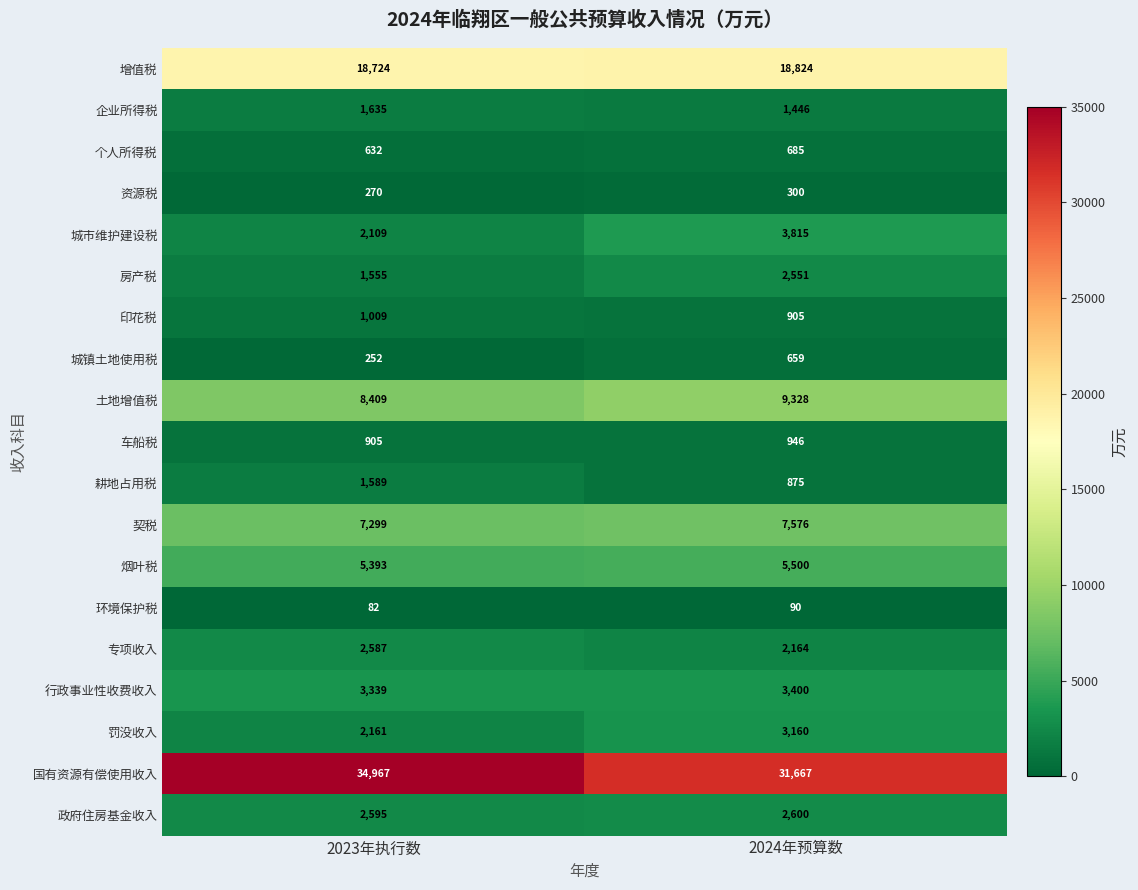

Which series has the widest spread of values?

国有资源有偿使用收入